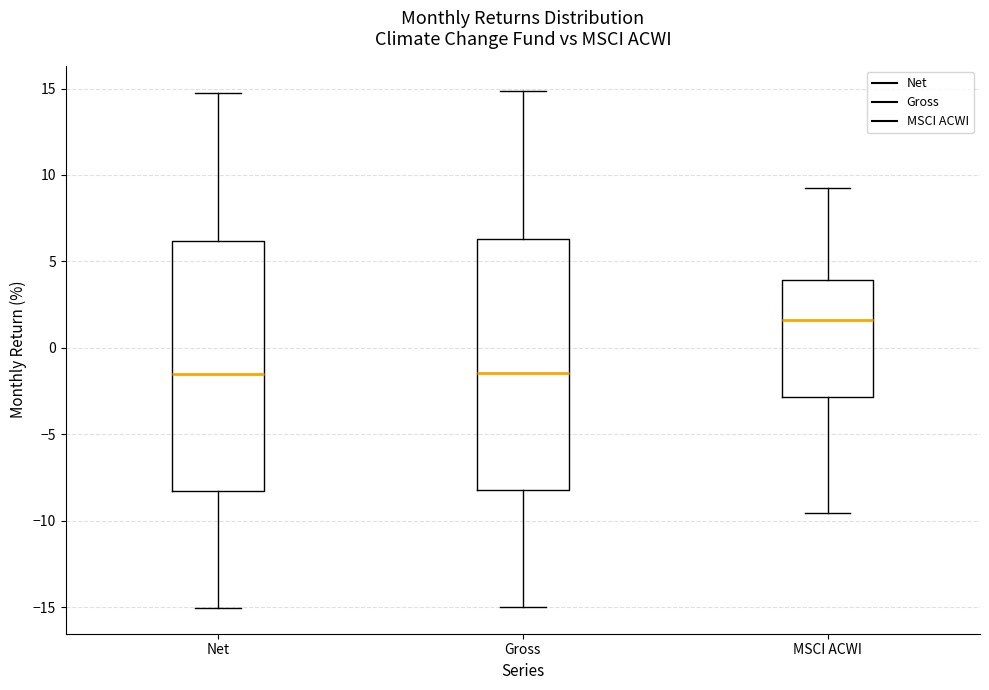

Reading left to right, transcribe this box plot: for each box, give where its median line is, the range the box spans, and where its two whiskers end, as read against the y-axis. The values are not printed on the chart, so give them approximately, as read against the axis.

Net: median -1.5, box -8.5 to 6.0, whiskers -15.0 to 15.0
Gross: median -1.5, box -8.0 to 6.5, whiskers -15.0 to 15.0
MSCI ACWI: median 1.5, box -3.0 to 4.0, whiskers -9.5 to 9.0